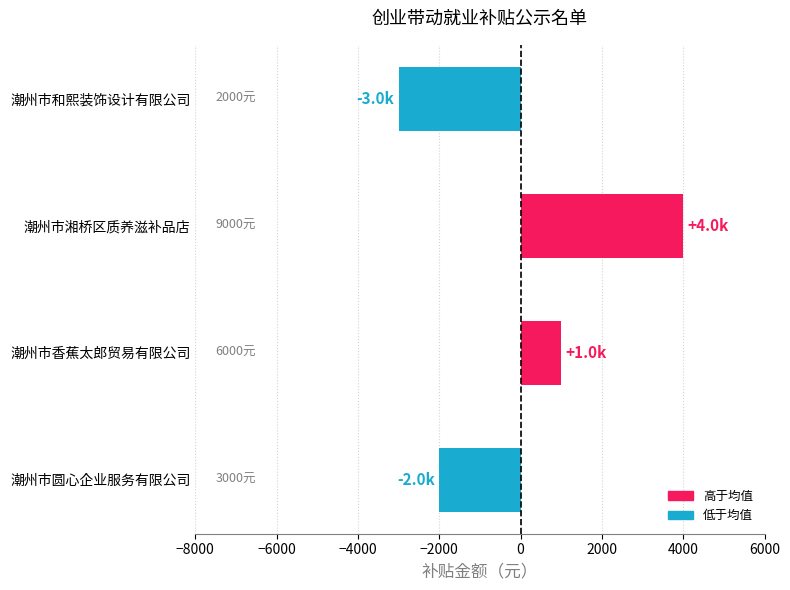

Between 潮州市和熙装饰设计有限公司 and 潮州市圆心企业服务有限公司, which is larger?

潮州市圆心企业服务有限公司